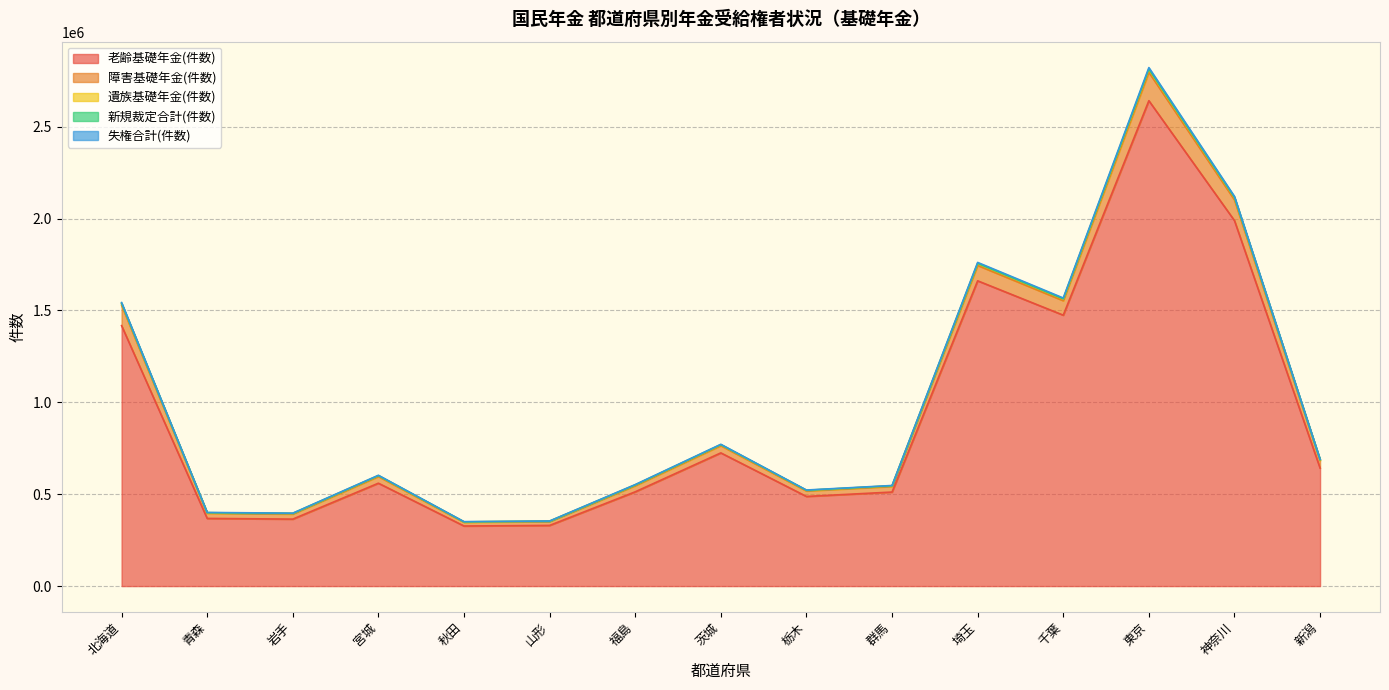

At which category is the sum across all series the highest?

東京